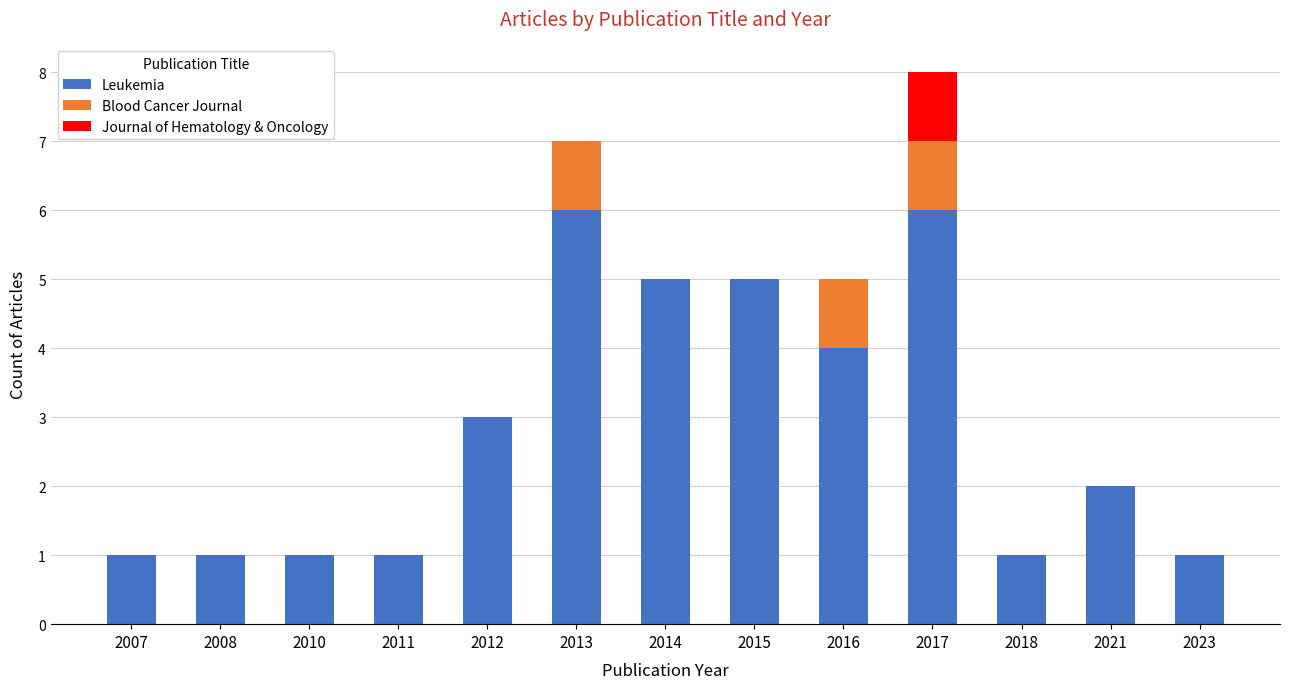

Are the bars horizontal?

No